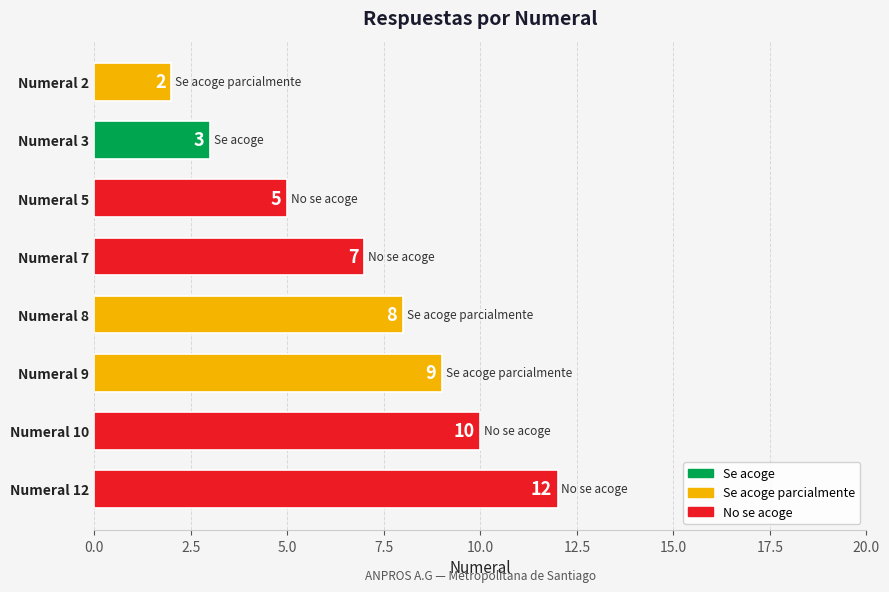

The chart shows a value of 1 at Numeral 2. True or false?

False